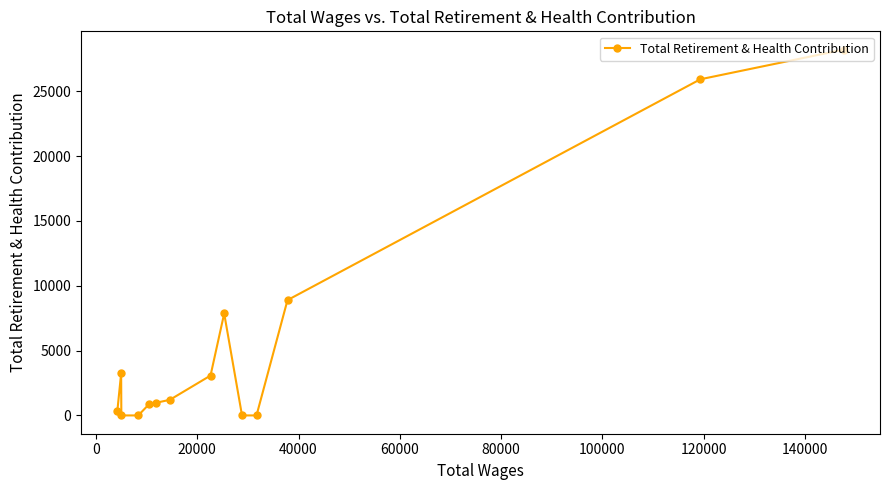

What is the maximum value shown in the chart?

28208